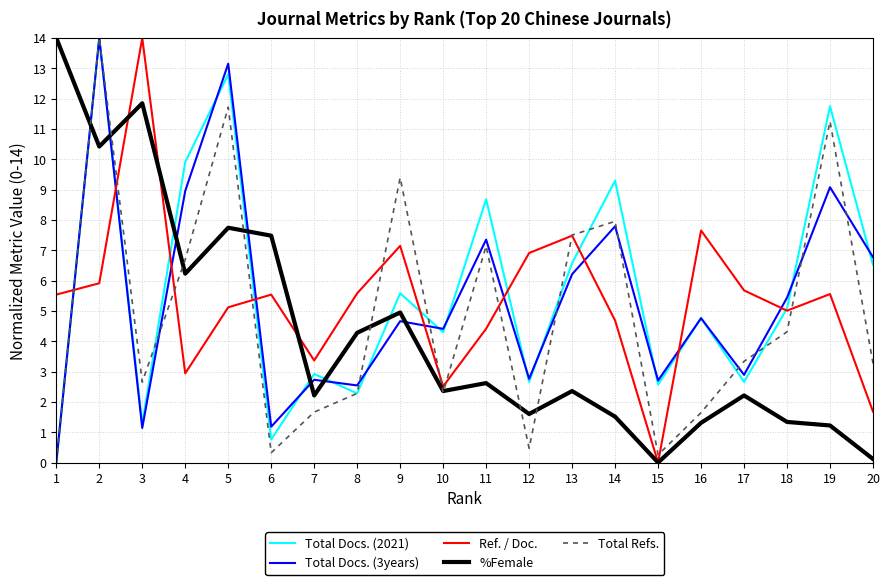

The value of Total Docs. (2021) at 19 is 11.7. True or false?

True